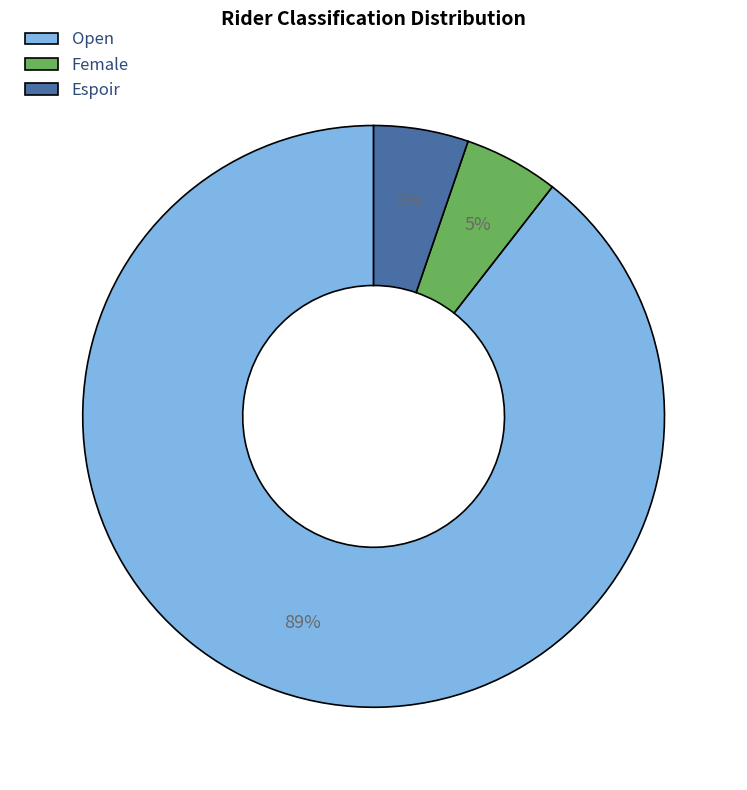

To the nearest percent, what is the average slice percentage?

33%